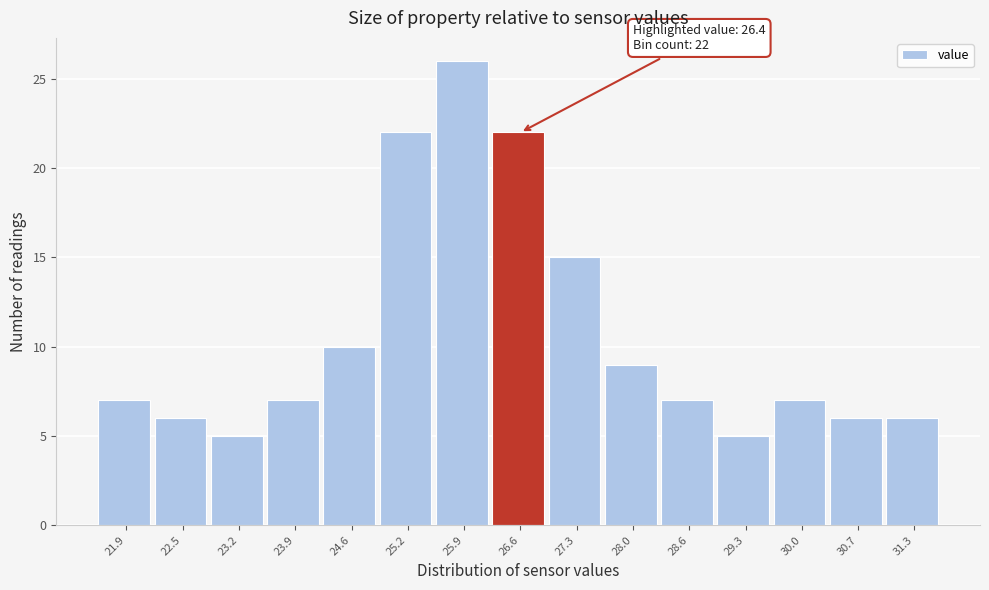

Which range on the x-axis has the tallest bar?

25.6 to 26.3